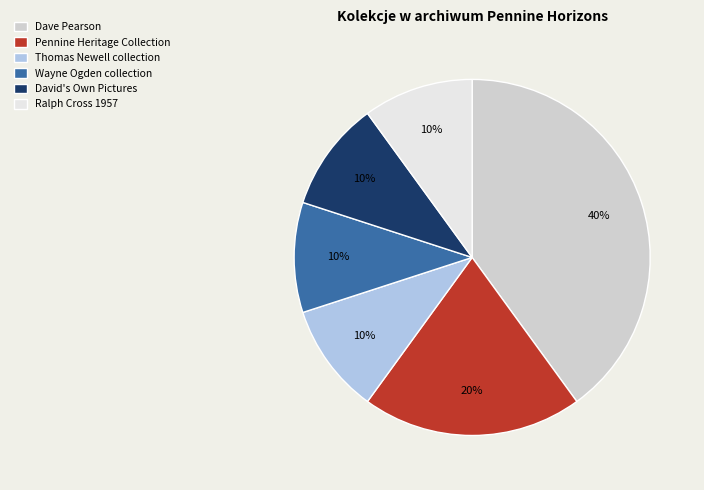

The Dave Pearson slice represents 40% of the pie. True or false?

True